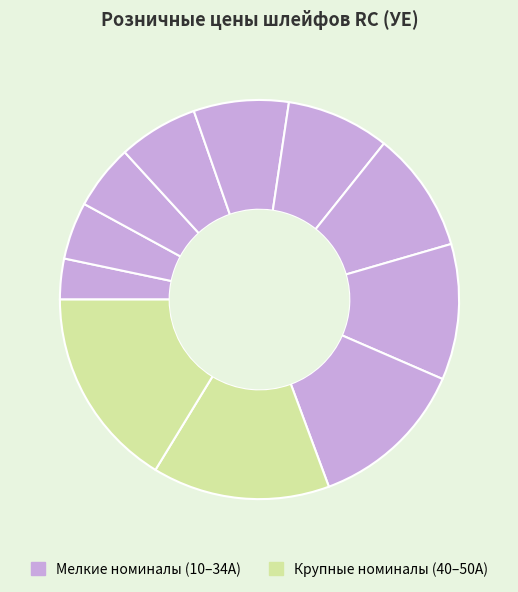

How many segments does this pie chart have?

11